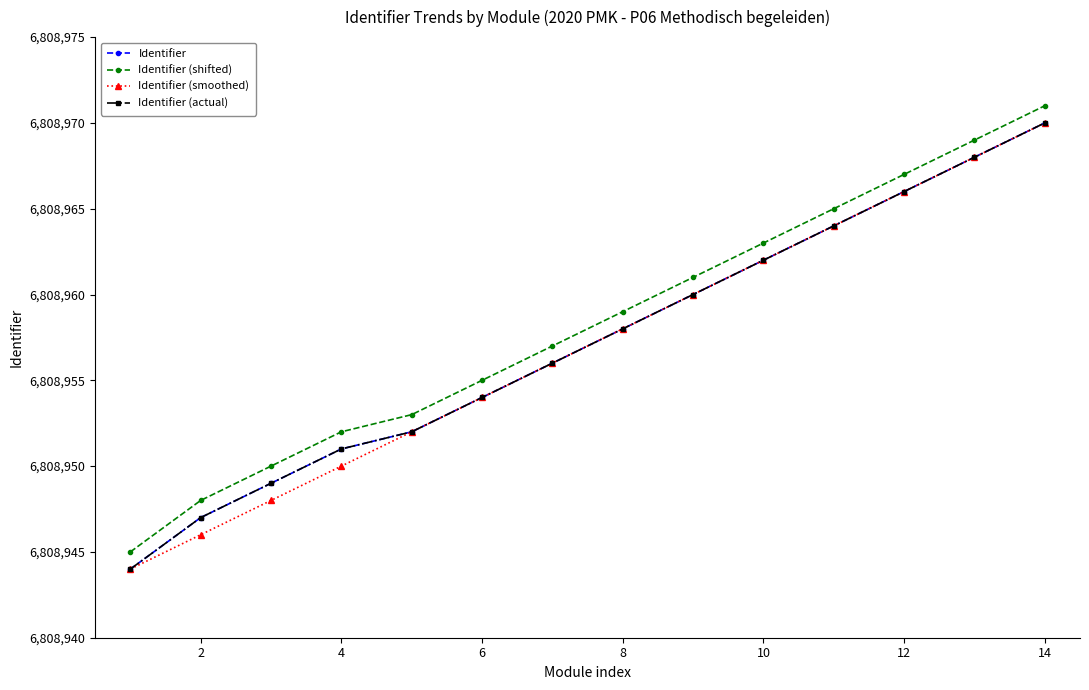

At how many categories does at least one series exceed 6808963?

4